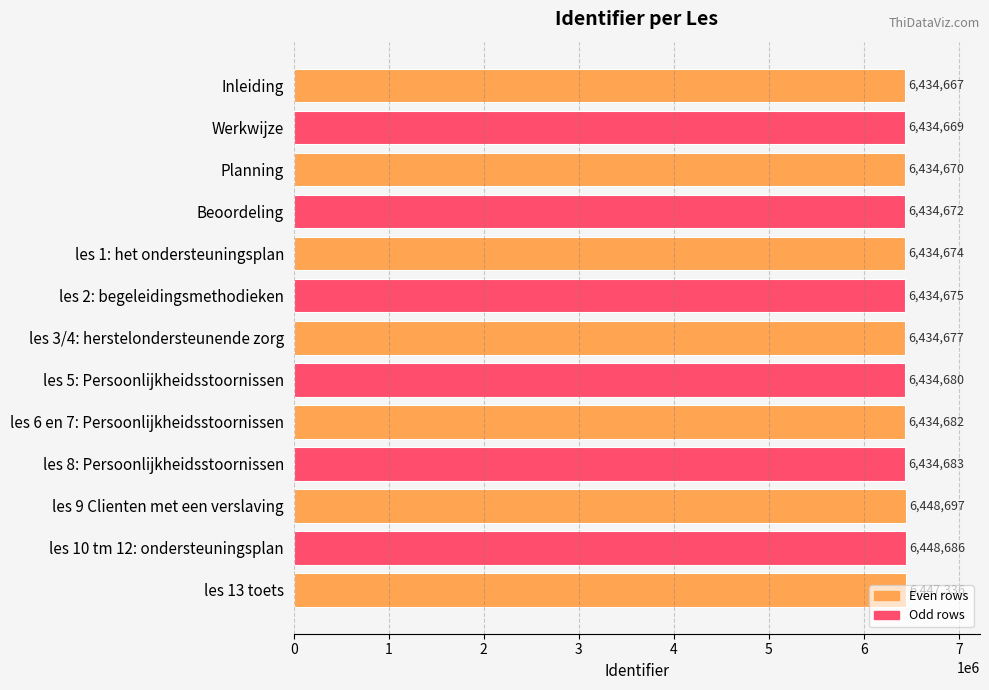

At which label is the value closest to 6441682?

les 13 toets